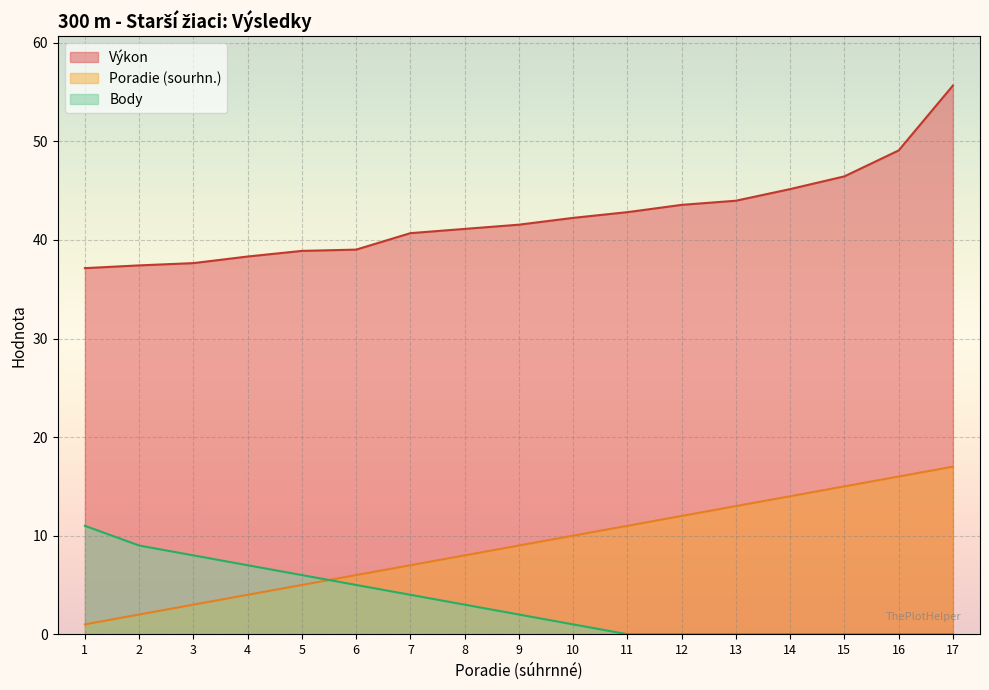

True or false: Body and Výkon cross at least once.

False